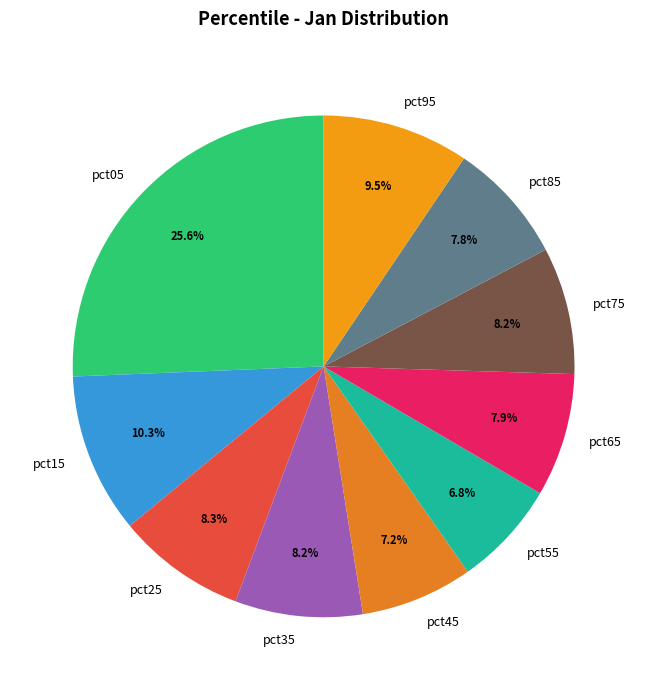

Which slice is the largest?

pct05